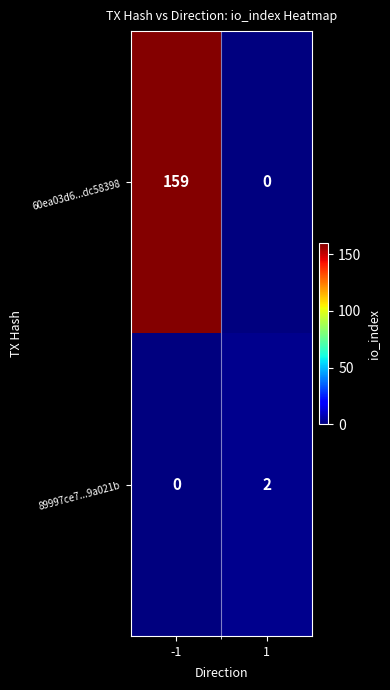

Is it true that 89997ce7...9a021b equals 1 at 1?

False